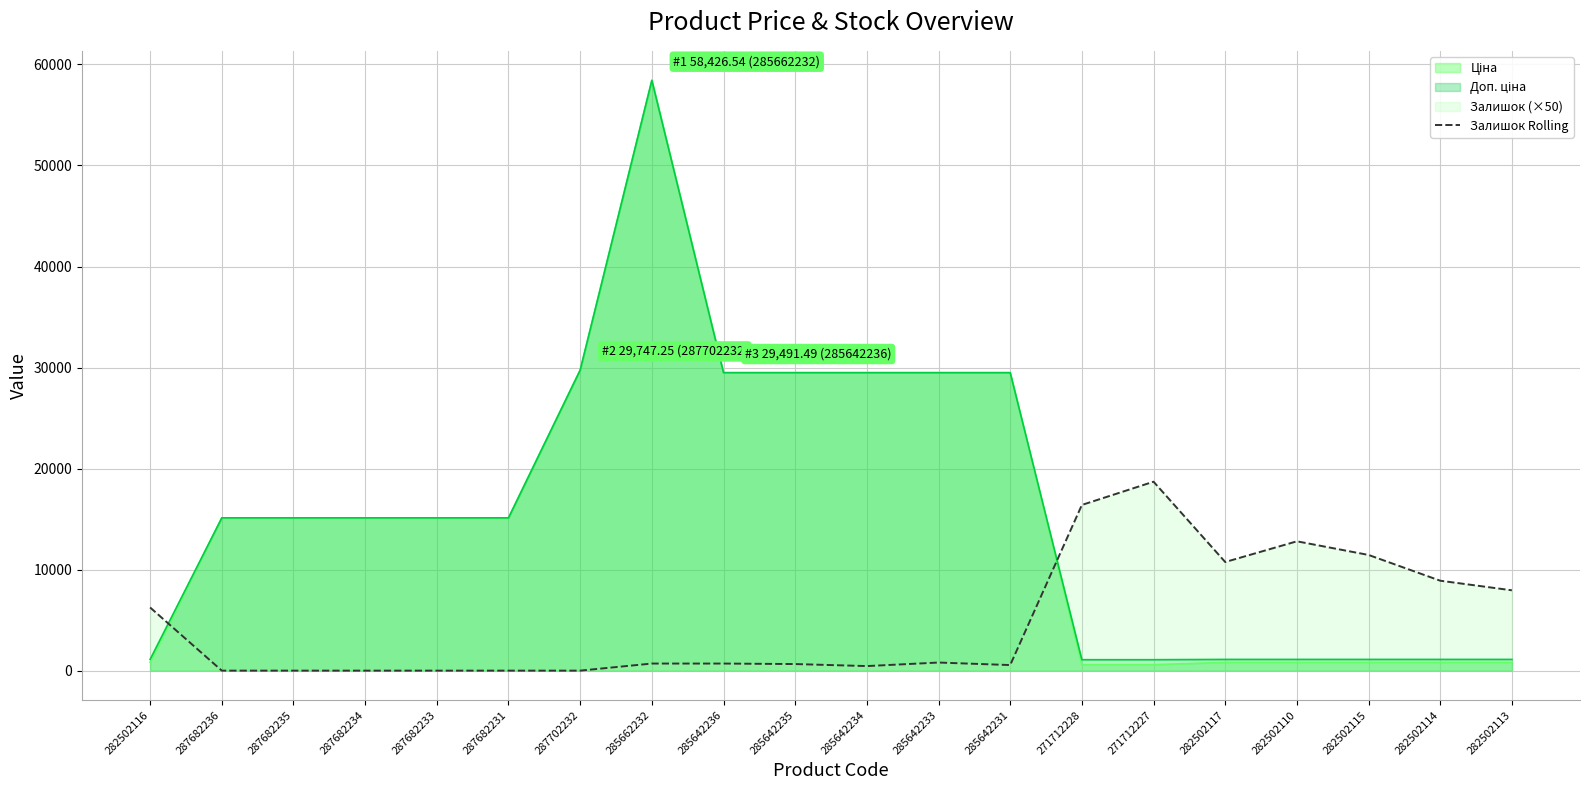

What is the maximum value for Залишок Rolling?

18700.0